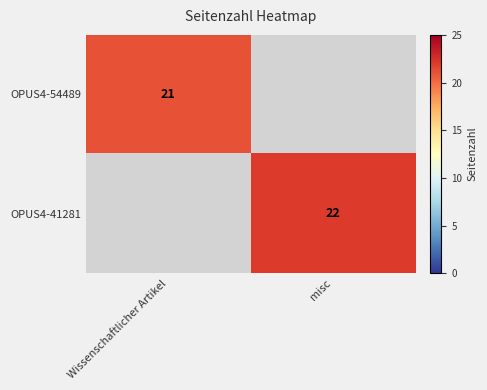

The value of OPUS4-54489 at Wissenschaftlicher Artikel is 21. True or false?

True